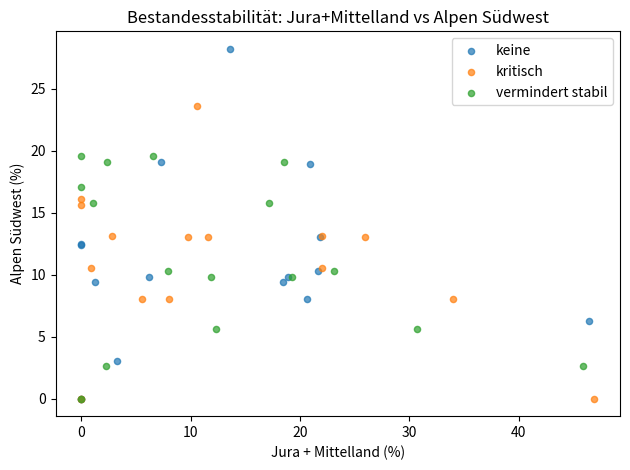

Which series contains the highest Y value?

keine